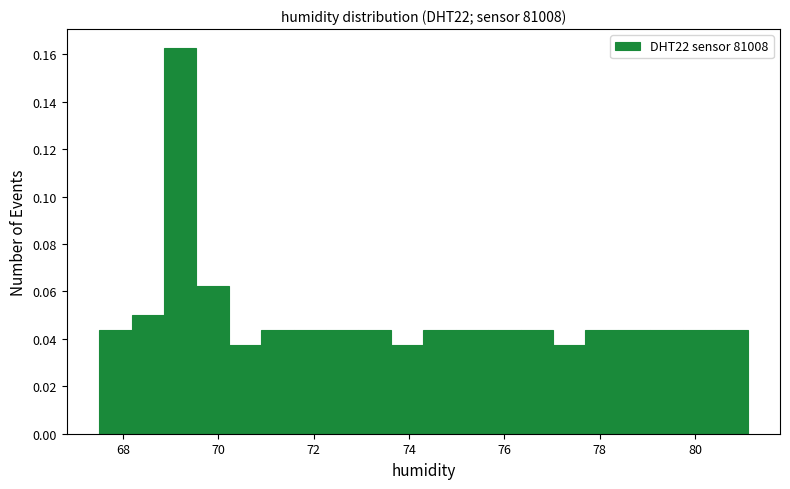

Around what value on the x-axis is the tallest bar? Give the approximate position of its centre, as read against the axis.

69.2